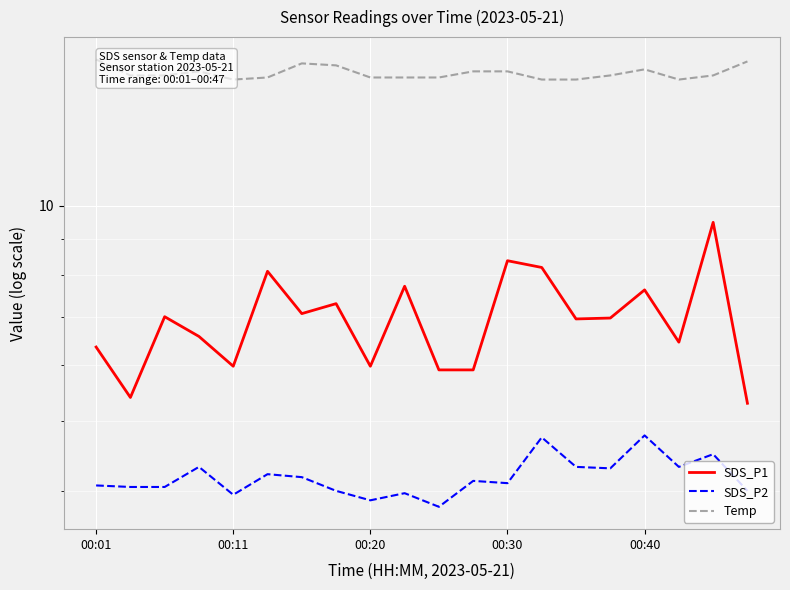

What is the sum of all Temp values?

306.3